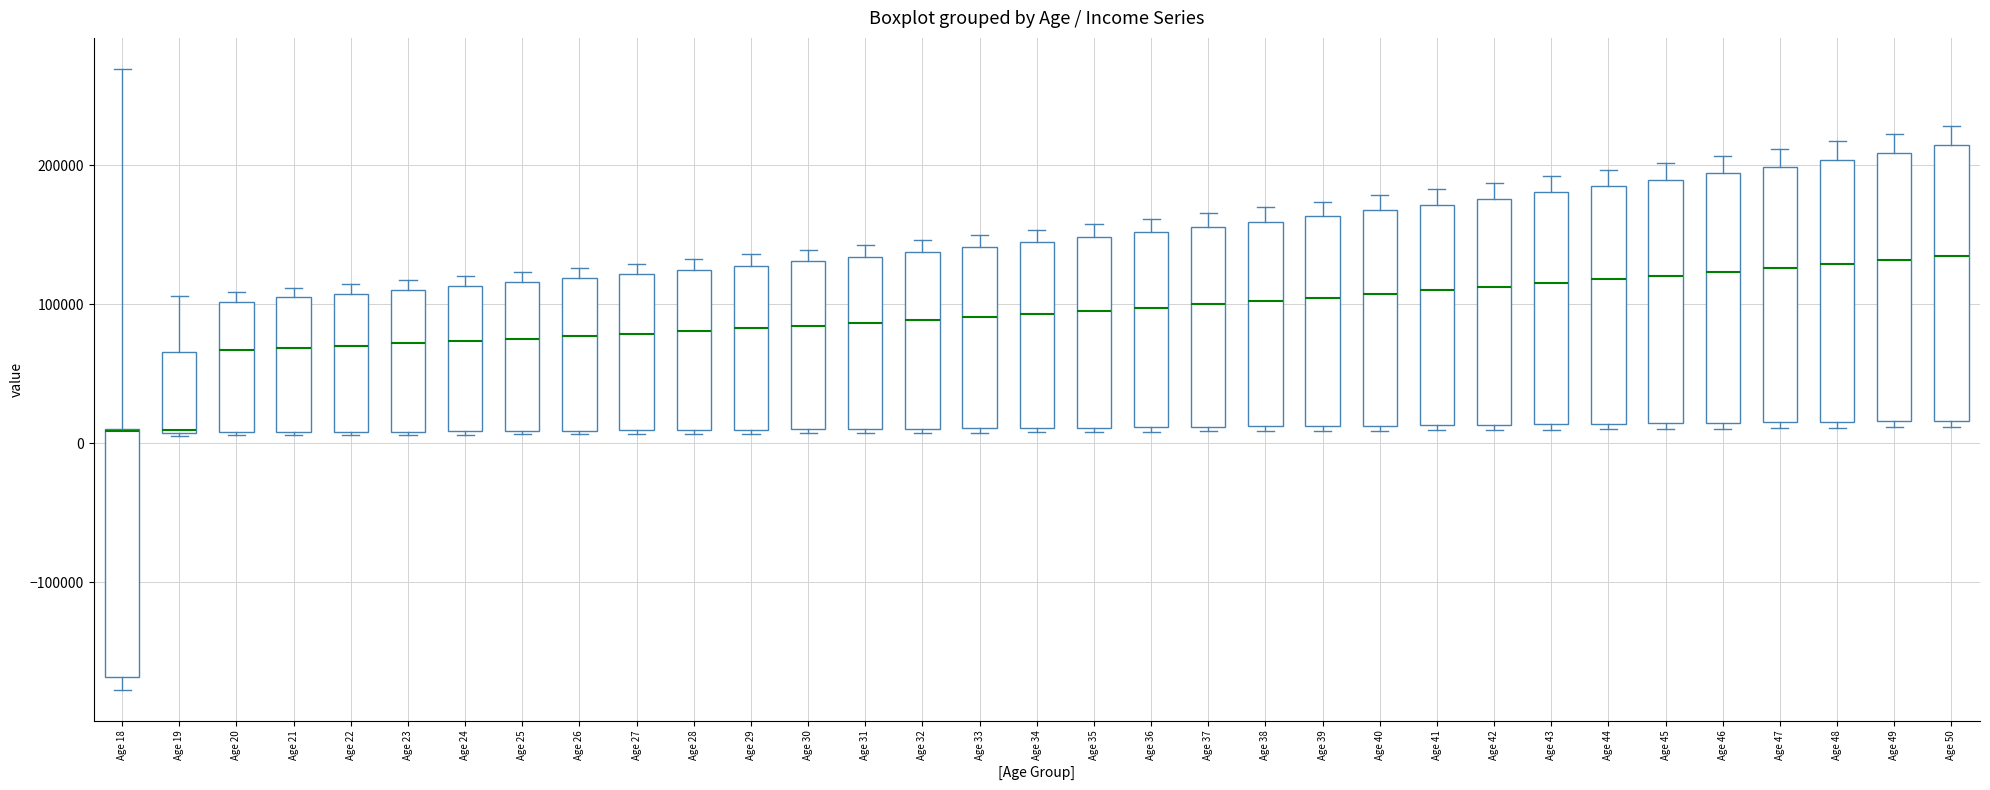

Reading left to right, read every box against the y-axis: the position of its median line, the range the box covers, and the ends of its whiskers. The values are not printed on the chart, so give them approximately, as read against the axis.

Age 18: median 10000 (drawn on the box's upper edge), box -170000 to 10000, whiskers -180000 to 270000
Age 19: median 10000, box 10000 to 70000, whiskers 10000 to 110000
Age 20: median 70000, box 10000 to 100000, whiskers 10000 to 110000
Age 21: median 70000, box 10000 to 110000, whiskers 10000 to 110000 (just above the box's upper edge)
Age 22: median 70000, box 10000 to 110000, whiskers 10000 to 110000 (just above the box's upper edge)
Age 23: median 70000, box 10000 to 110000, whiskers 10000 to 120000
Age 24: median 70000, box 10000 to 110000, whiskers 10000 to 120000
Age 25: median 80000, box 10000 to 120000, whiskers 10000 to 120000 (just above the box's upper edge)
Age 26: median 80000, box 10000 to 120000, whiskers 10000 to 130000
Age 27: median 80000, box 10000 to 120000, whiskers 10000 to 130000
Age 28: median 80000, box 10000 to 120000, whiskers 10000 to 130000
Age 29: median 80000, box 10000 to 130000, whiskers 10000 to 140000
Age 30: median 80000, box 10000 to 130000, whiskers 10000 to 140000
Age 31: median 90000, box 10000 to 130000, whiskers 10000 to 140000
Age 32: median 90000, box 10000 to 140000, whiskers 10000 to 150000
Age 33: median 90000, box 10000 to 140000, whiskers 10000 to 150000
Age 34: median 90000, box 10000 to 140000, whiskers 10000 (just below the box's lower edge) to 150000
Age 35: median 100000, box 10000 to 150000, whiskers 10000 (just below the box's lower edge) to 160000
Age 36: median 100000, box 10000 to 150000, whiskers 10000 (just below the box's lower edge) to 160000
Age 37: median 100000, box 10000 to 160000, whiskers 10000 (just below the box's lower edge) to 170000
Age 38: median 100000, box 10000 to 160000, whiskers 10000 (just below the box's lower edge) to 170000
Age 39: median 100000, box 10000 to 160000, whiskers 10000 (just below the box's lower edge) to 170000
Age 40: median 110000, box 10000 to 170000, whiskers 10000 (just below the box's lower edge) to 180000
Age 41: median 110000, box 10000 to 170000, whiskers 10000 (just below the box's lower edge) to 180000
Age 42: median 110000, box 10000 to 180000, whiskers 10000 (just below the box's lower edge) to 190000
Age 43: median 120000, box 10000 to 180000, whiskers 10000 (just below the box's lower edge) to 190000
Age 44: median 120000, box 10000 to 180000, whiskers 10000 (just below the box's lower edge) to 200000
Age 45: median 120000, box 10000 to 190000, whiskers 10000 (just below the box's lower edge) to 200000
Age 46: median 120000, box 10000 to 190000, whiskers 10000 (just below the box's lower edge) to 210000
Age 47: median 130000, box 20000 to 200000, whiskers 10000 to 210000
Age 48: median 130000, box 20000 to 200000, whiskers 10000 to 220000
Age 49: median 130000, box 20000 to 210000, whiskers 10000 to 220000
Age 50: median 130000, box 20000 to 210000, whiskers 10000 to 230000